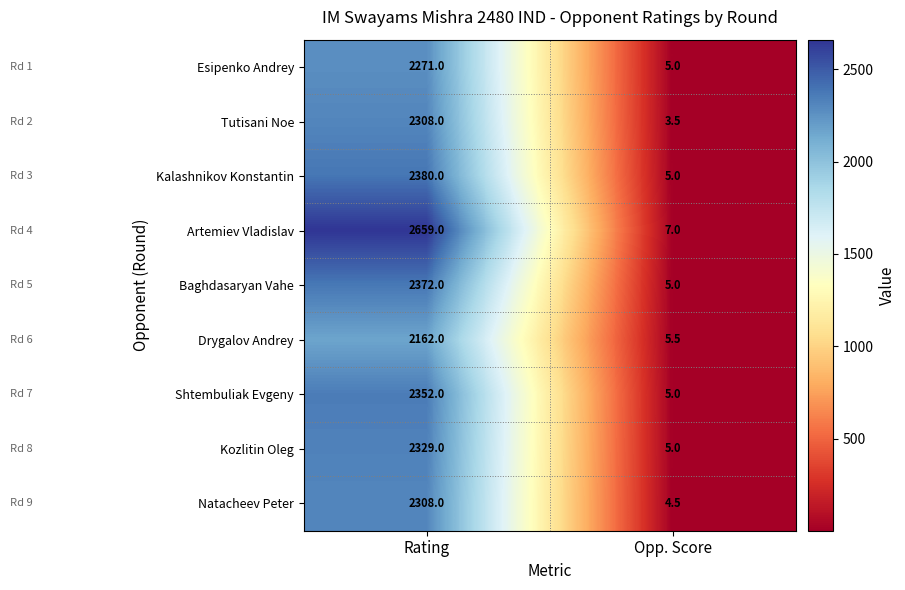

What is the sum of the Kalashnikov Konstantin values at Opp. Score and Rating?

2385.0